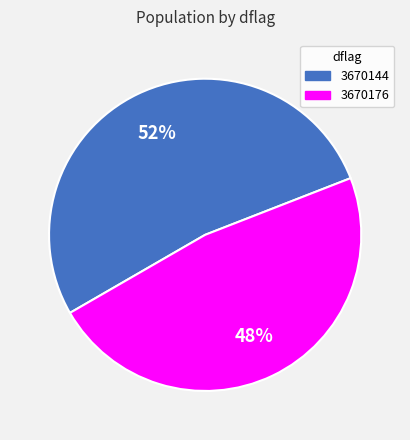

To the nearest percent, what is the average slice percentage?

50%